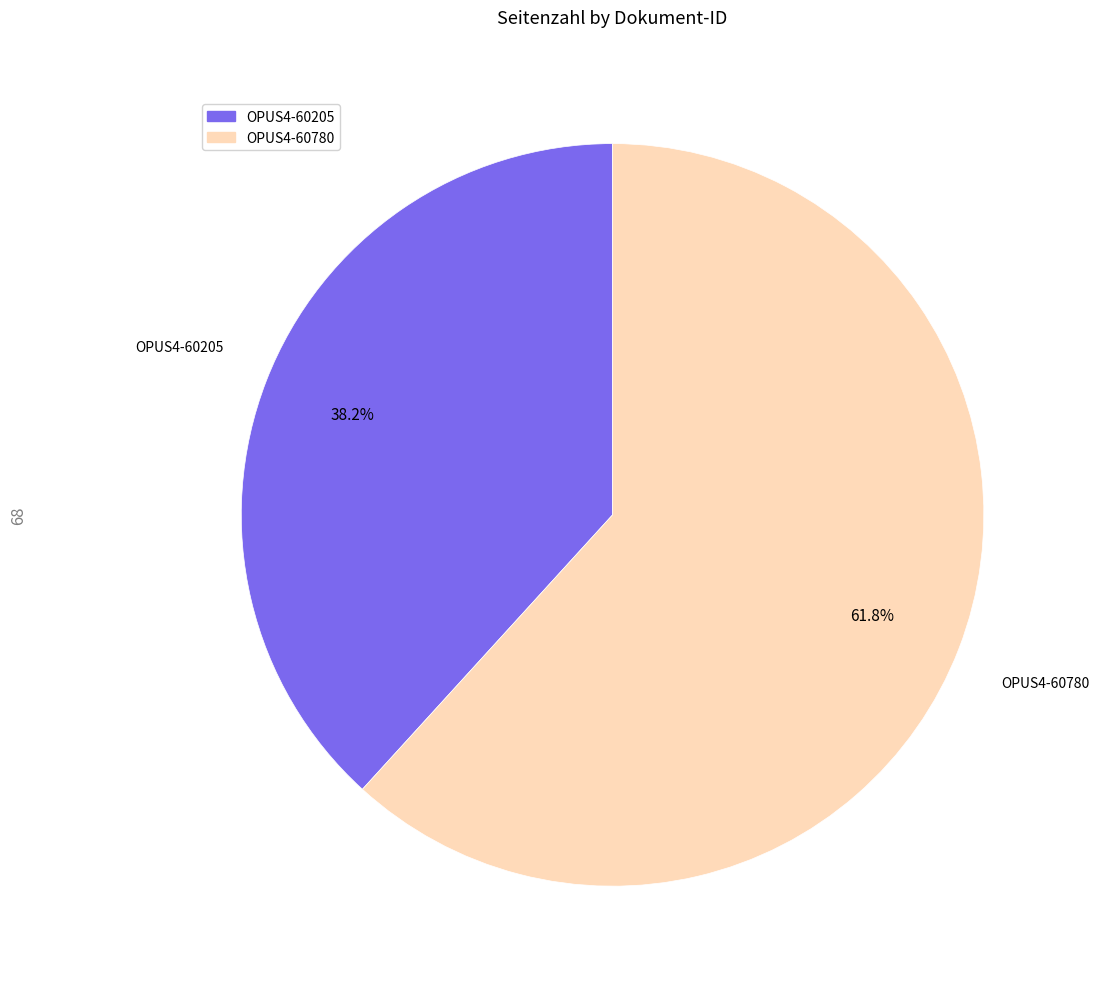

Which category has the biggest portion of the pie?

OPUS4-60780